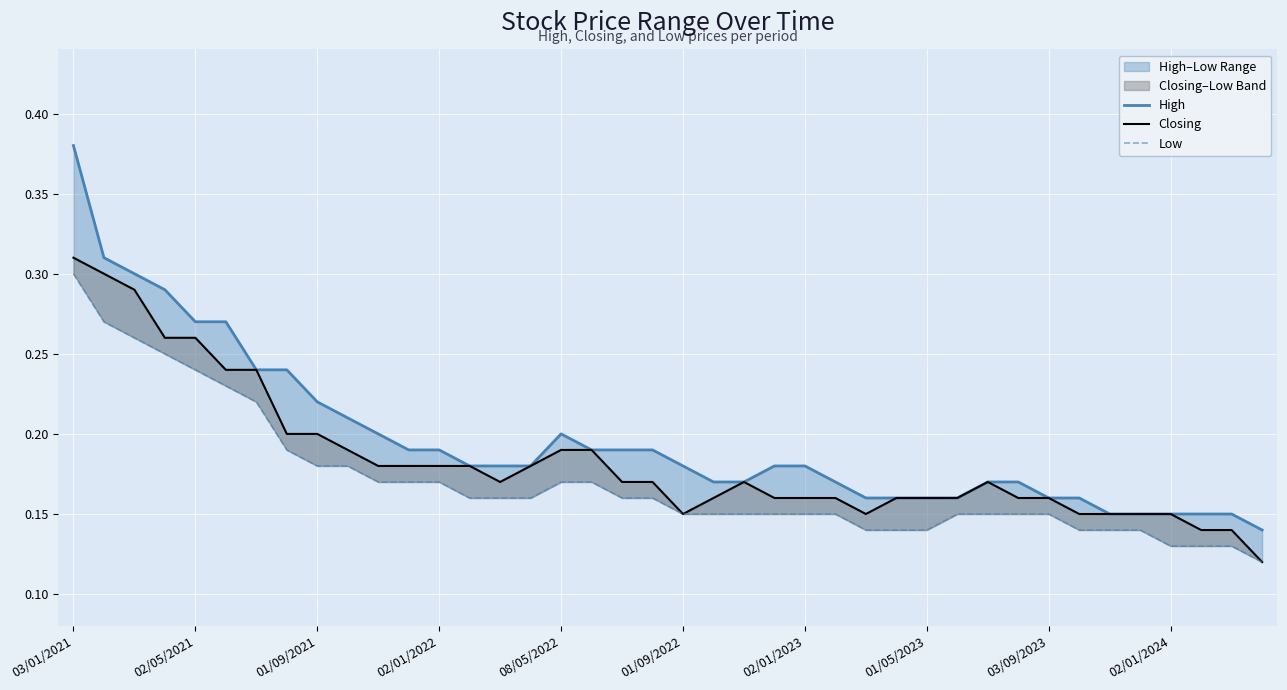

True or false: Closing and High cross at least once.

False